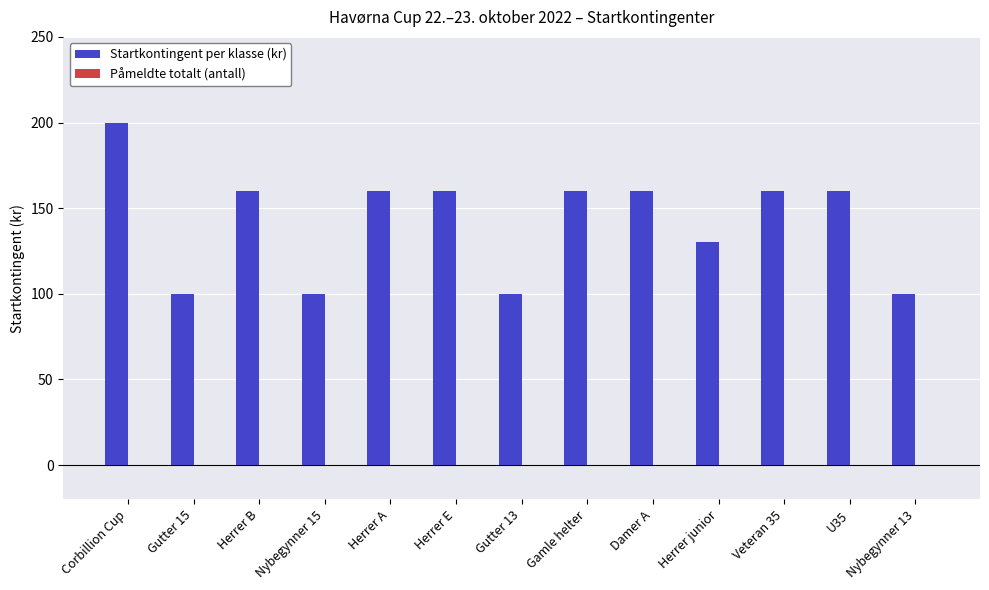

Which has a higher value, Nybegynner 13 or Gamle helter?

Gamle helter